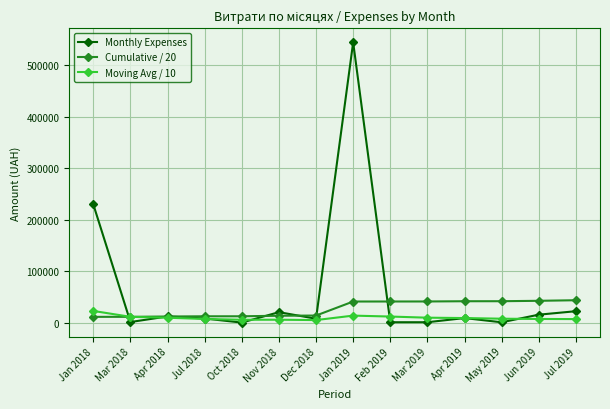

True or false: Moving Avg / 10 has more than 0 interior local peaks.

True